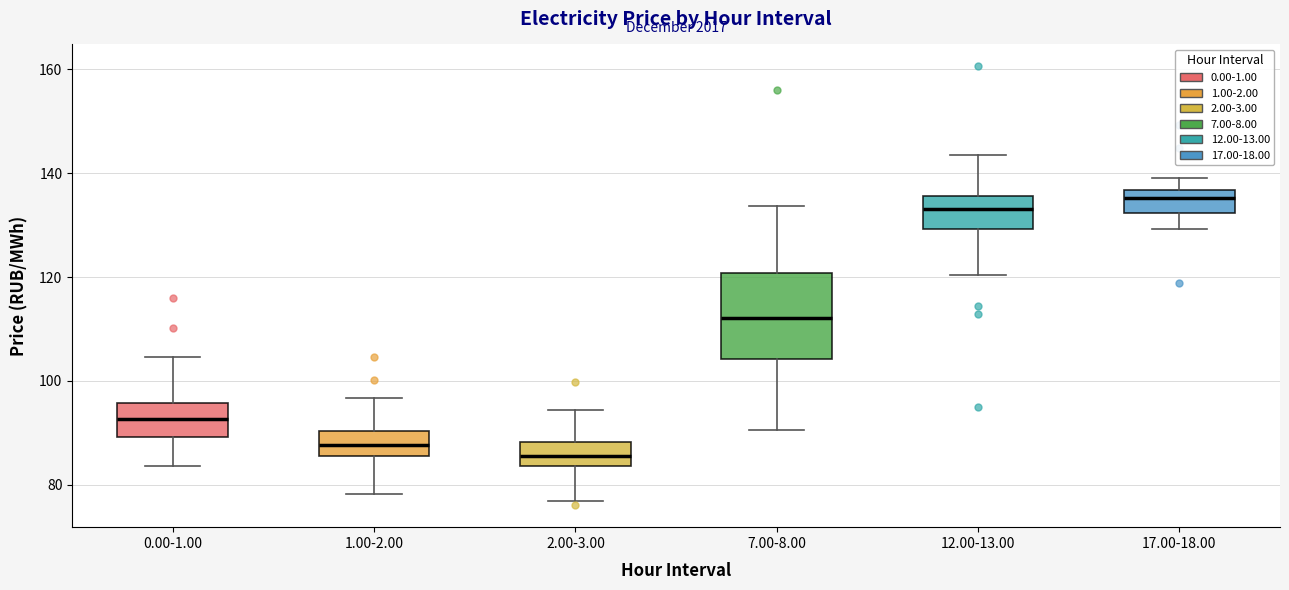

Reading left to right, transcribe this box plot: for each box, give where its median line is, the range the box spans, and where its two whiskers end, as read against the y-axis. The values are not printed on the chart, so give them approximately, as read against the axis.

0.00-1.00: median 92, box 90 to 96, whiskers 84 to 104
1.00-2.00: median 88, box 86 to 90, whiskers 78 to 96
2.00-3.00: median 86, box 84 to 88, whiskers 76 to 94
7.00-8.00: median 112, box 104 to 120, whiskers 90 to 134
12.00-13.00: median 134, box 130 to 136, whiskers 120 to 144
17.00-18.00: median 136 (inside the box), box 132 to 136, whiskers 130 to 140